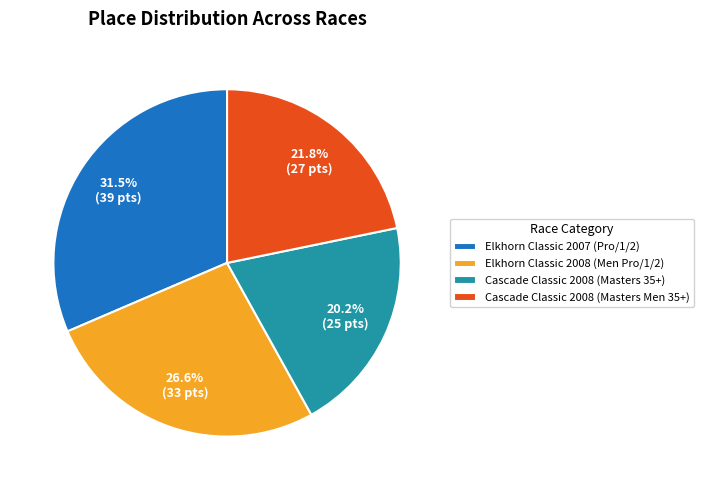

Rank the categories by value from highest to lowest.

Elkhorn Classic 2007 (Pro/1/2), Elkhorn Classic 2008 (Men Pro/1/2), Cascade Classic 2008 (Masters Men 35+), Cascade Classic 2008 (Masters 35+)